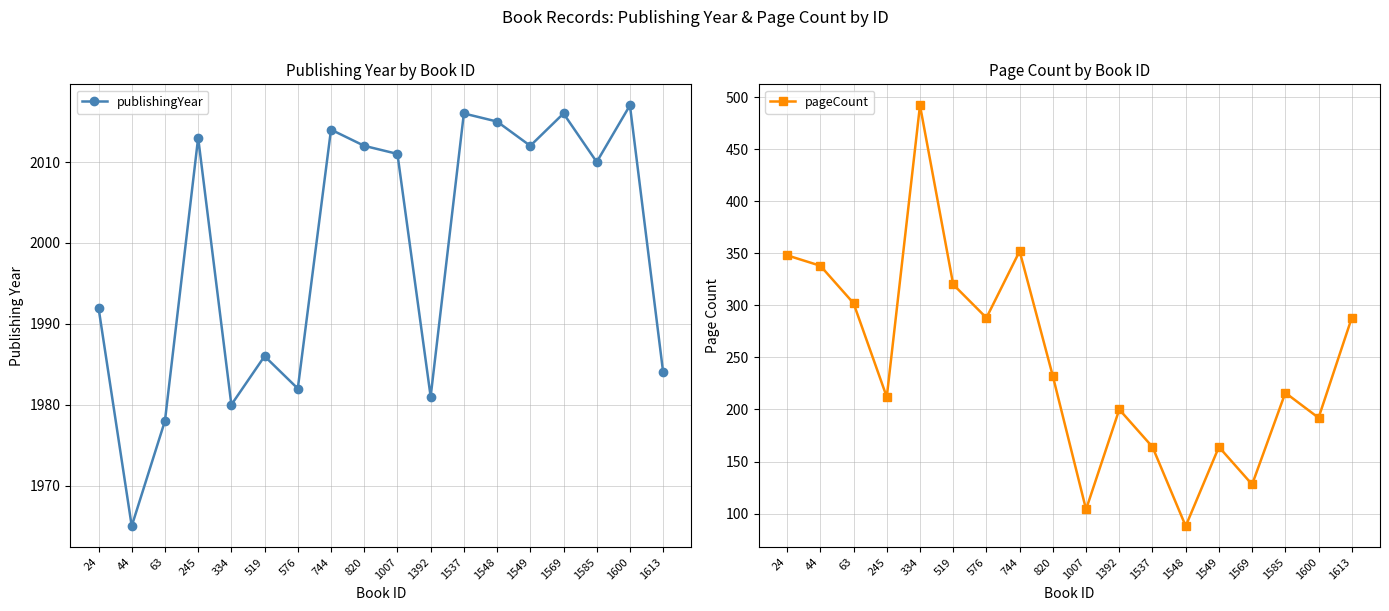

What is the value of the pageCount point at the 5th from the left?

492